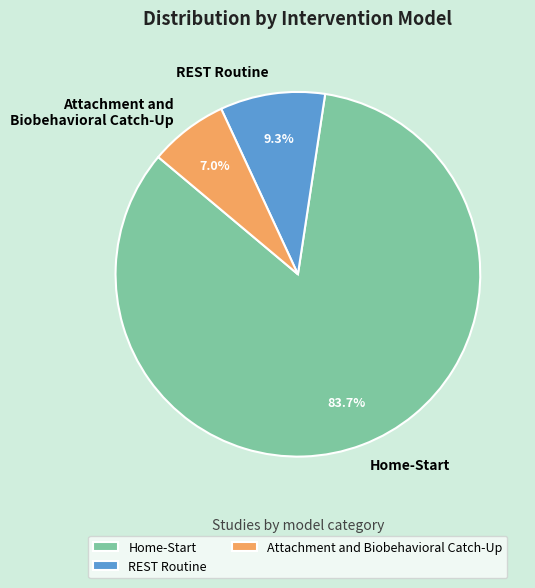

Count the number of slices in the pie.

3